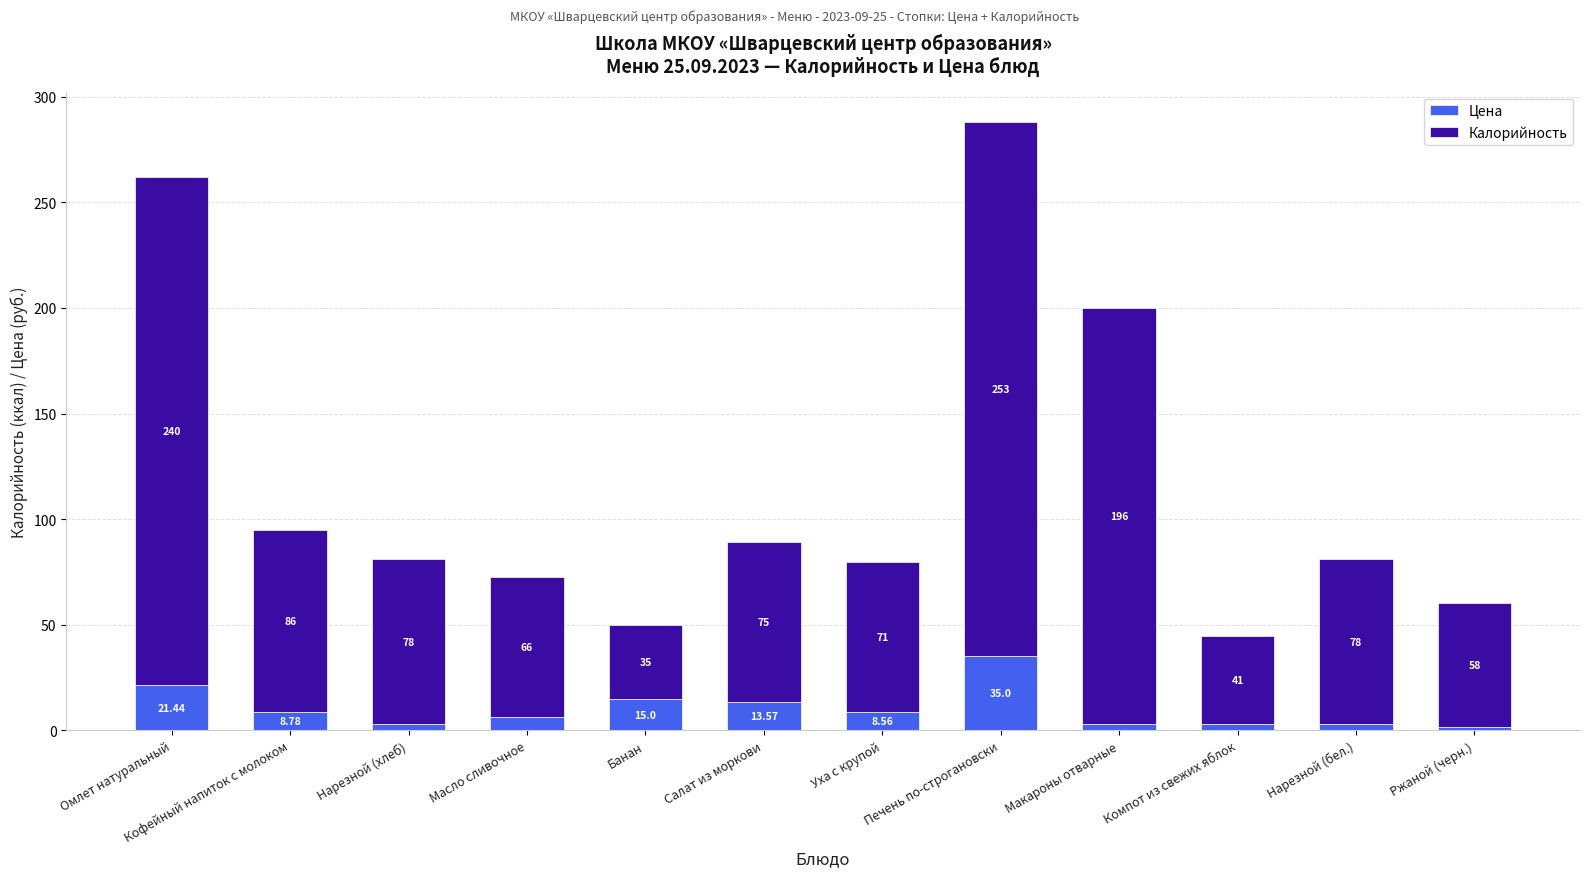

Where does the Цена series first go above 8?

Омлет натуральный